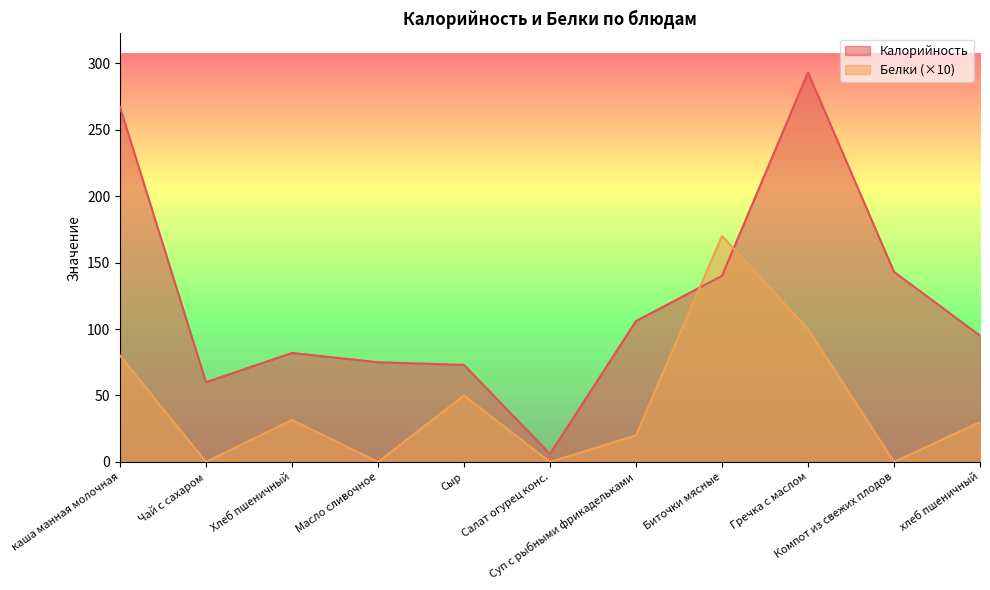

At which label does Белки first exceed 30?

каша манная молочная